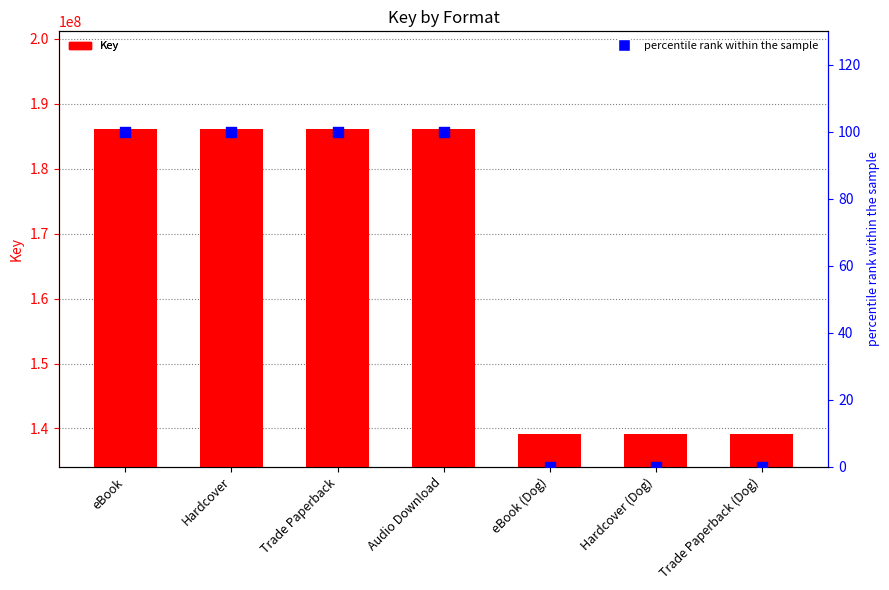

Which series has the largest total across all categories?

Key